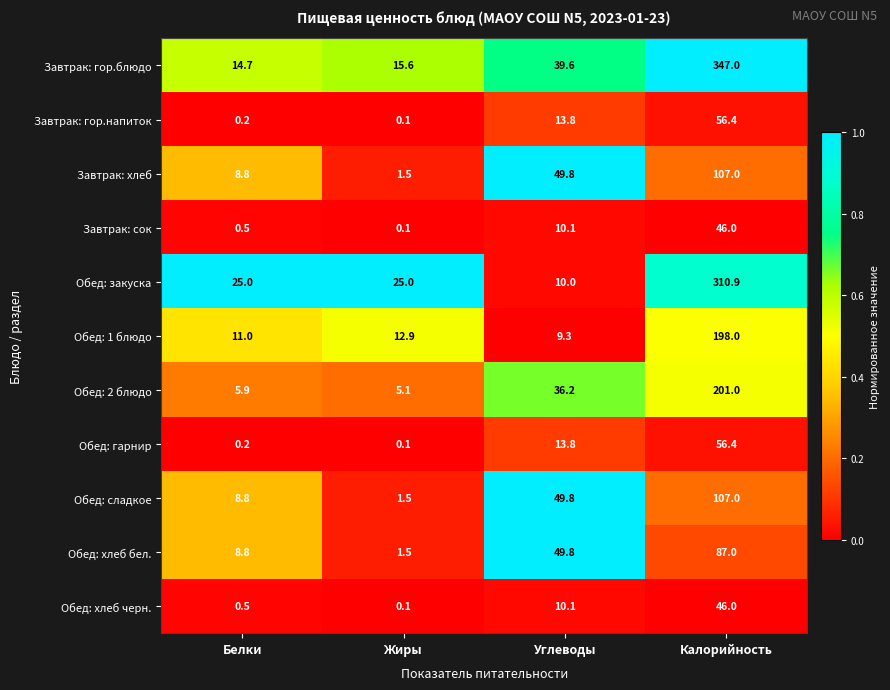

What is the sum of the Завтрак: гор.блюдо values at Жиры and Углеводы?

55.2